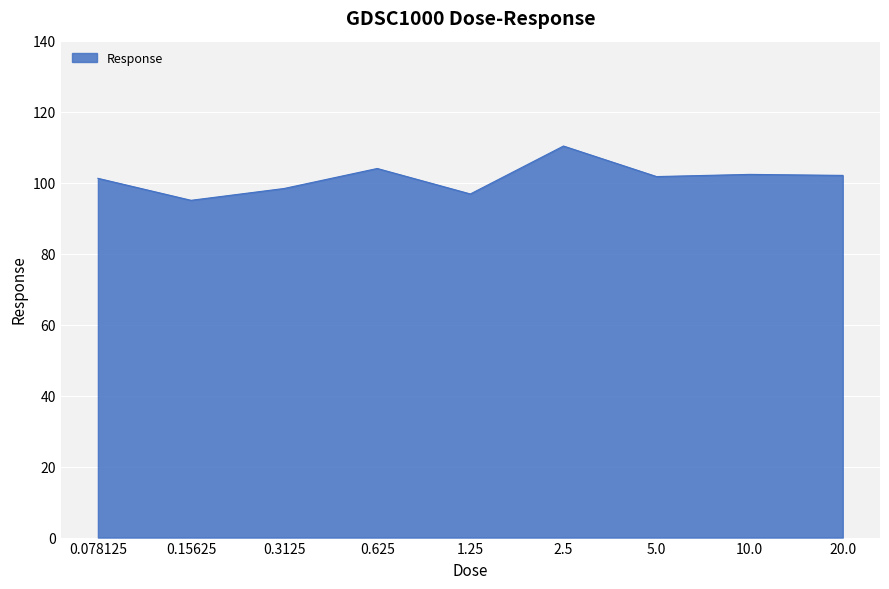

The chart shows a value of 43.8 at 10.0. True or false?

False